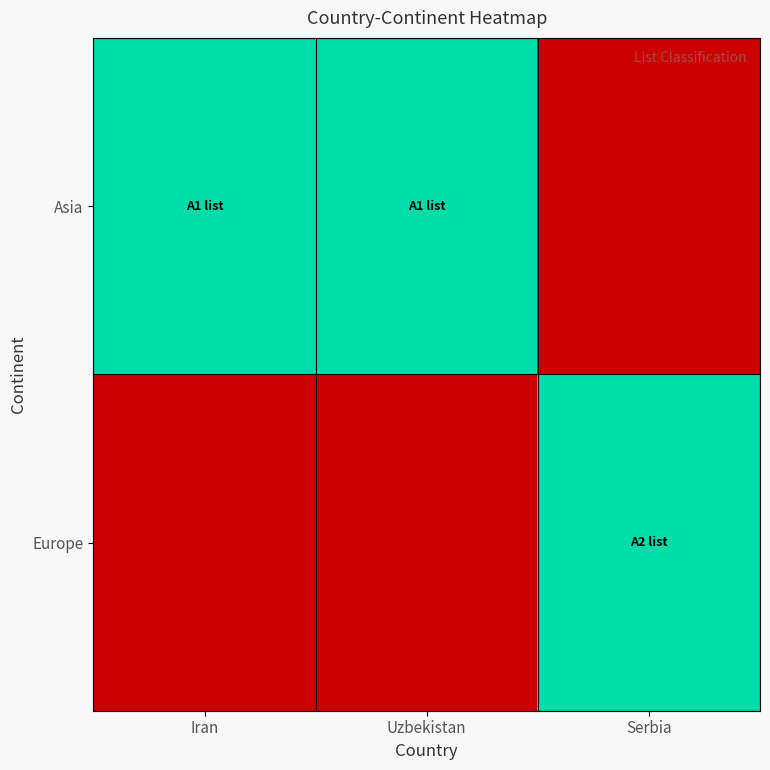

Reading left to right, transcribe all the data shown in this chart.

Asia: Iran=1	Uzbekistan=1	Serbia=0
Europe: Iran=0	Uzbekistan=0	Serbia=1